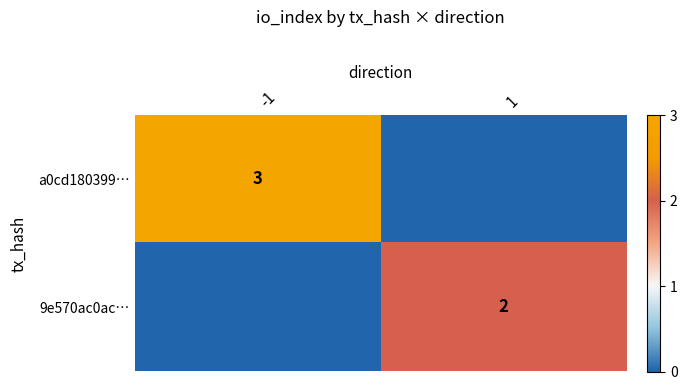

True or false: 9e570ac0ac… has a value of 1 at 1.

False